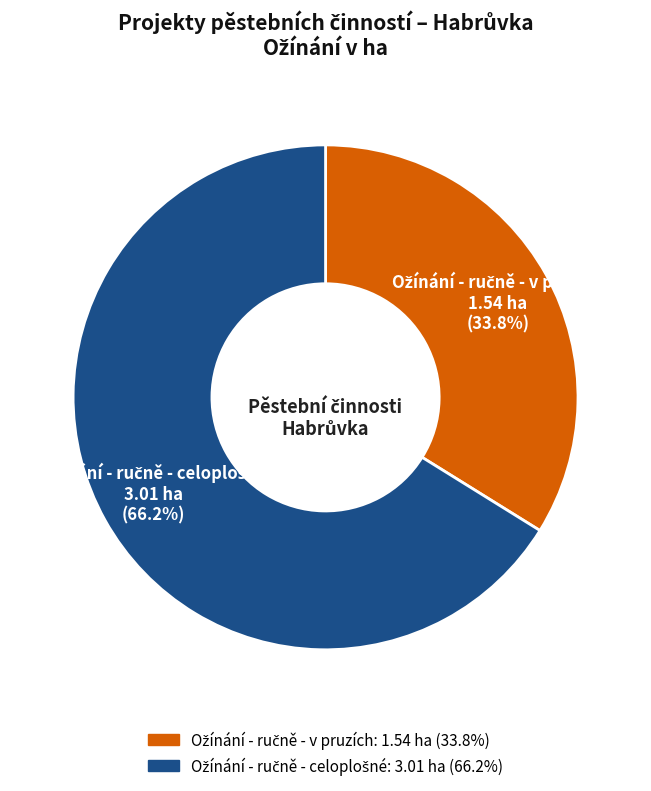

How many slices are in this pie chart?

2